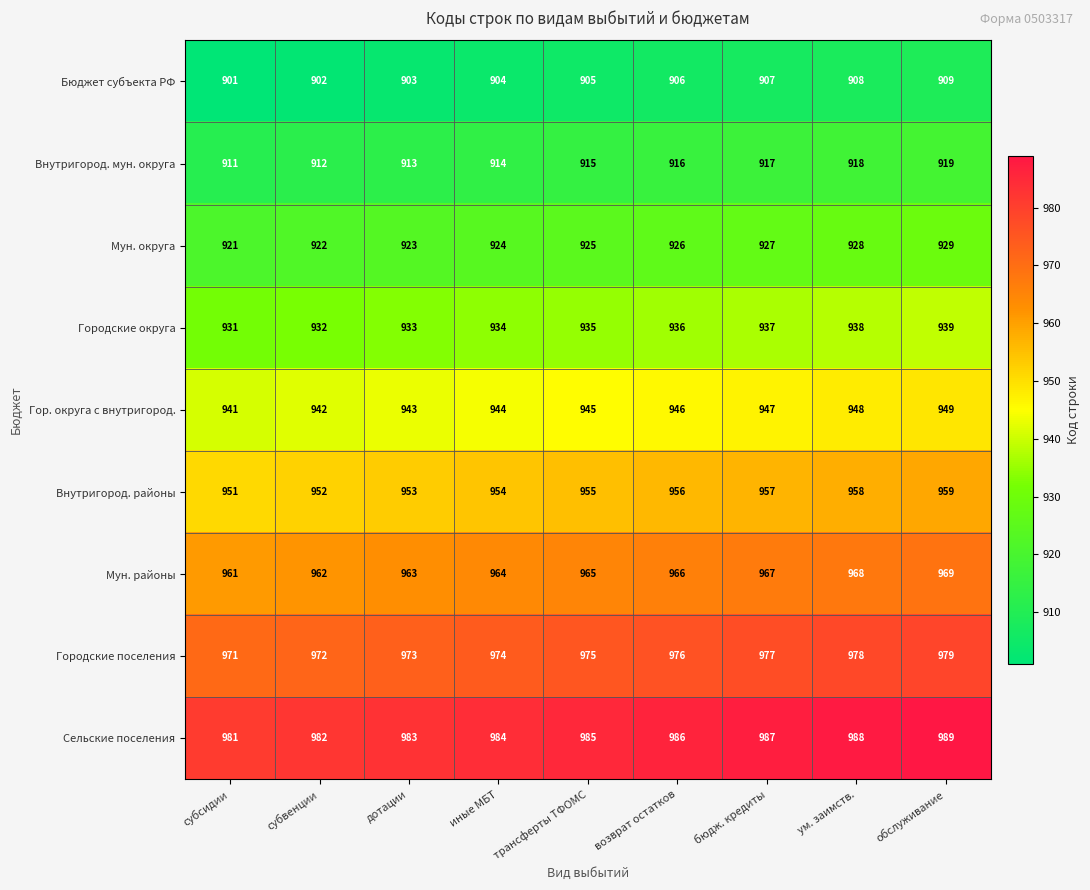

What is the difference between the highest and lowest values at бюдж. кредиты?

80